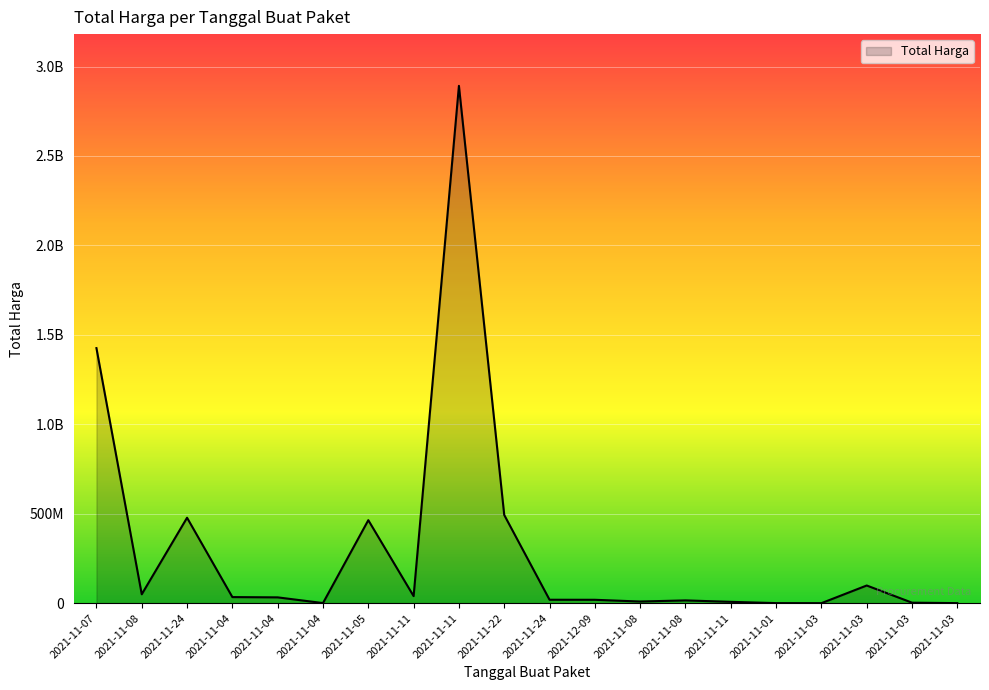

What is the difference between the maximum and minimum values?

2892044000